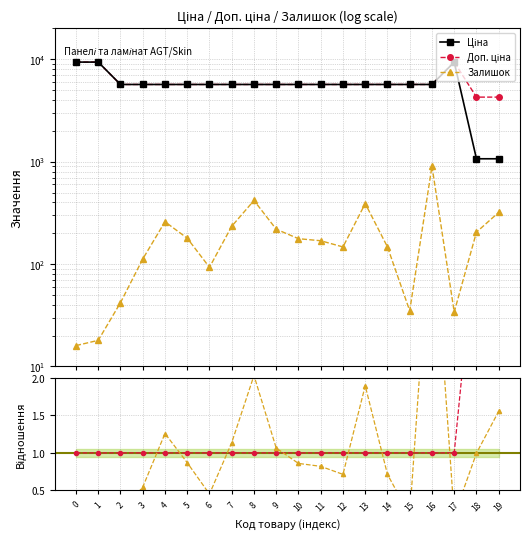

What is the value of the Ціна point at the 10th from the left?

5673.8